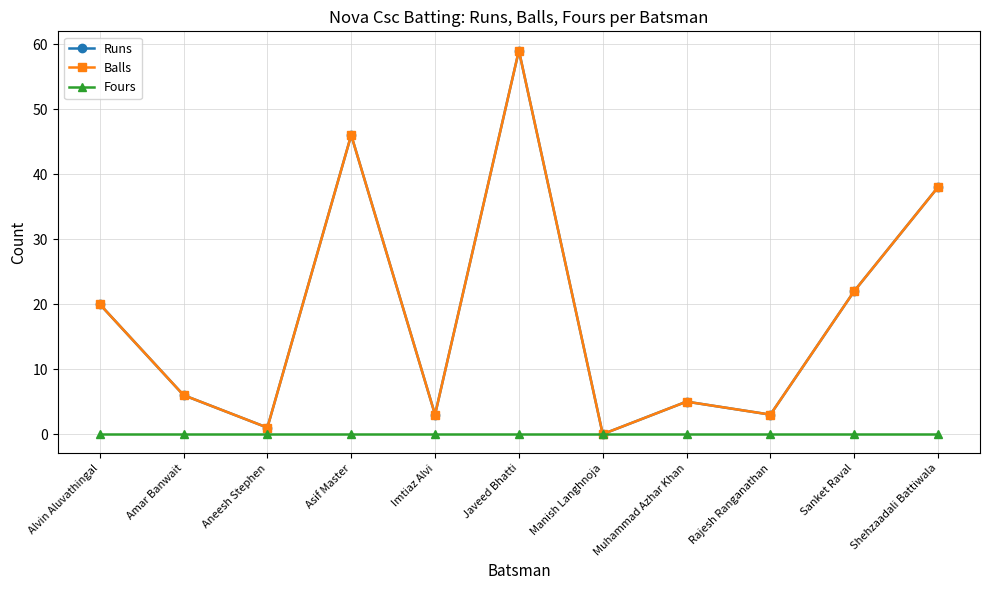

Is the value of Balls at Alvin Aluvathingal greater than the value of Fours at Asif Master?

Yes